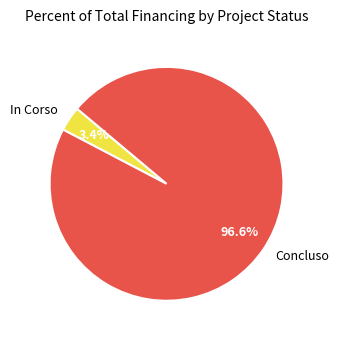

Is there any slice that represents more than half of the pie?

Yes